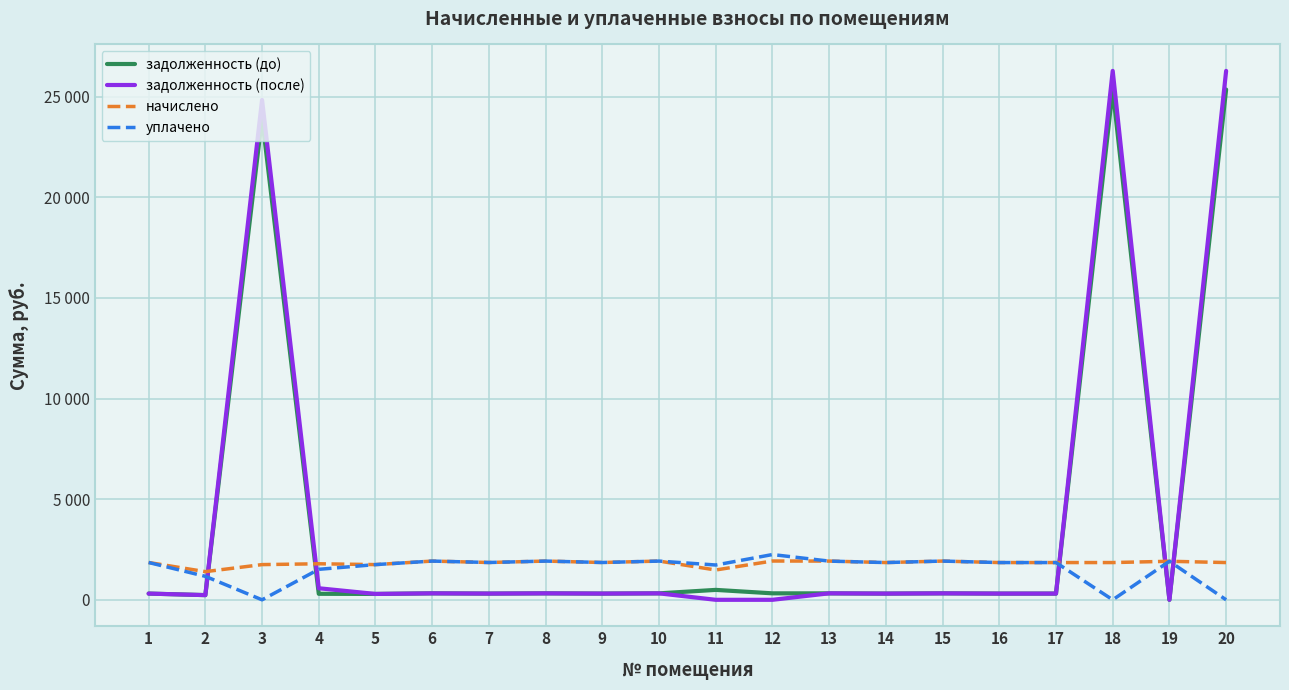

The задолженность (до) series shows 482.0 at 6. True or false?

False